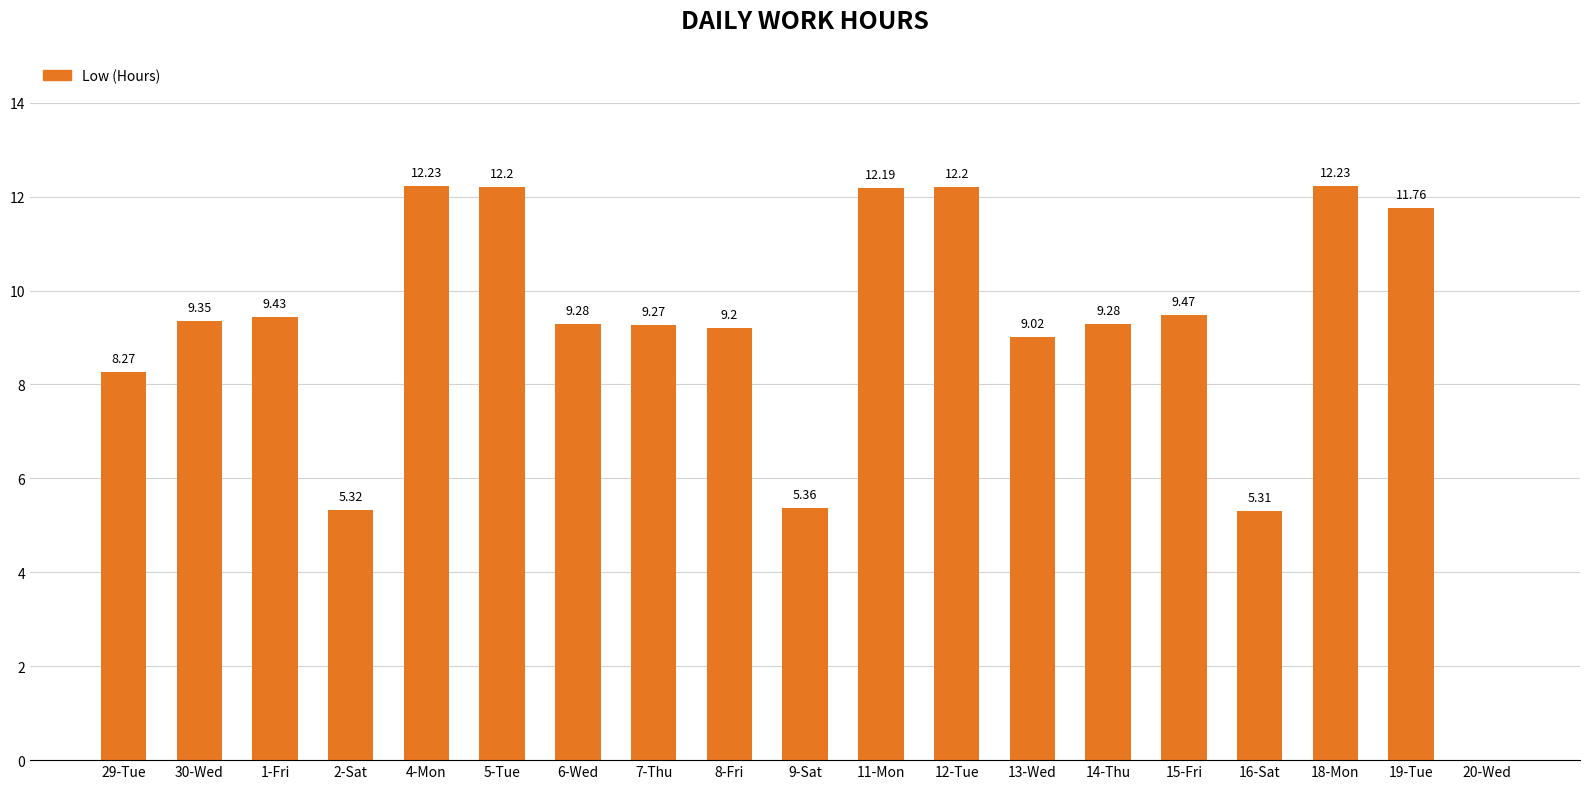

What is the sum of the values at 6-Wed and 8-Fri?

18.5